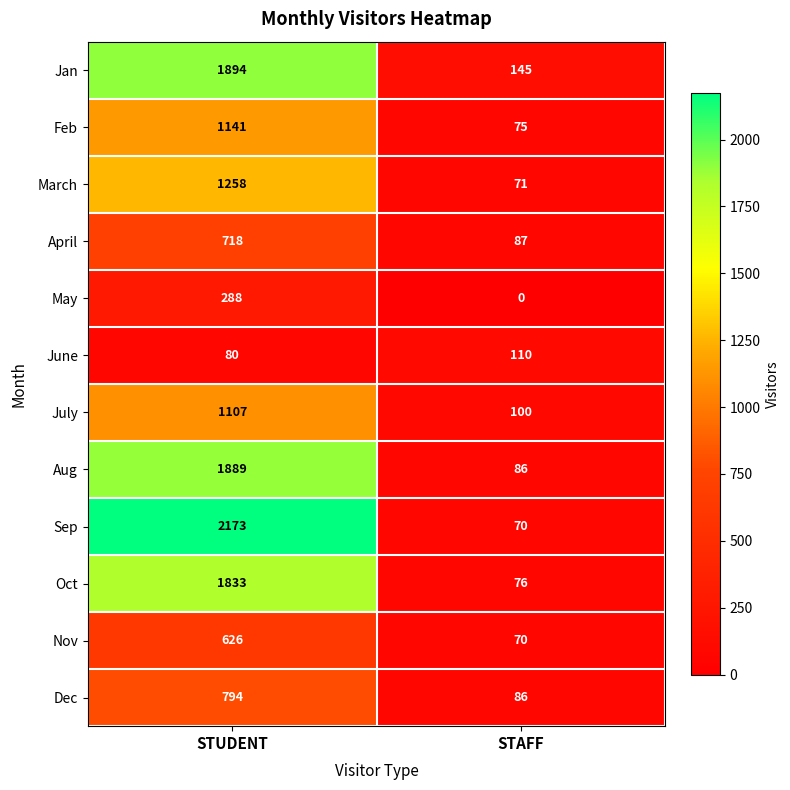

Which series has the largest total across all categories?

Sep